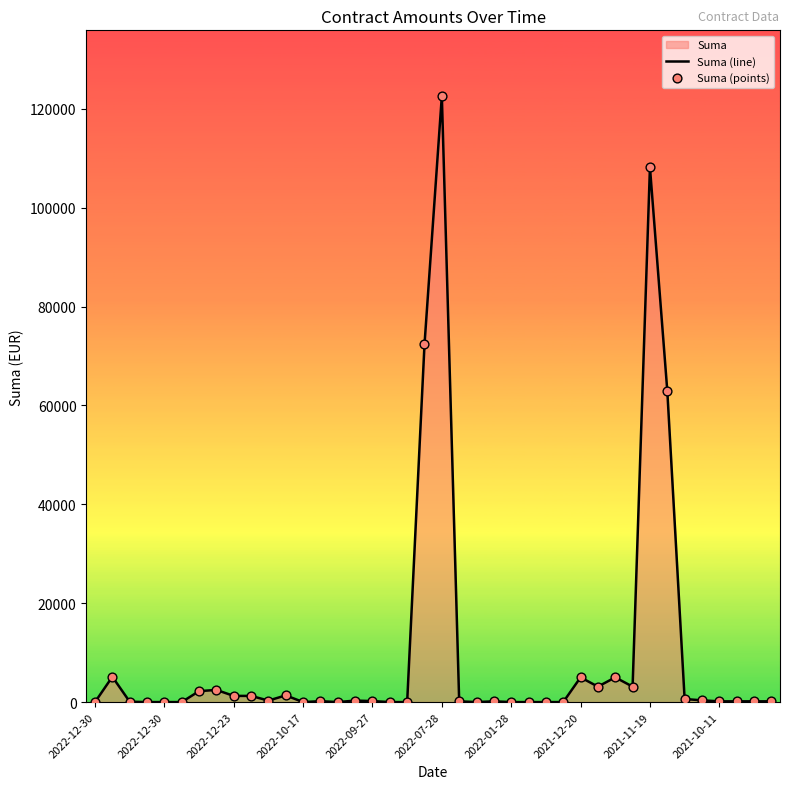

How many lines are shown in the chart?

1